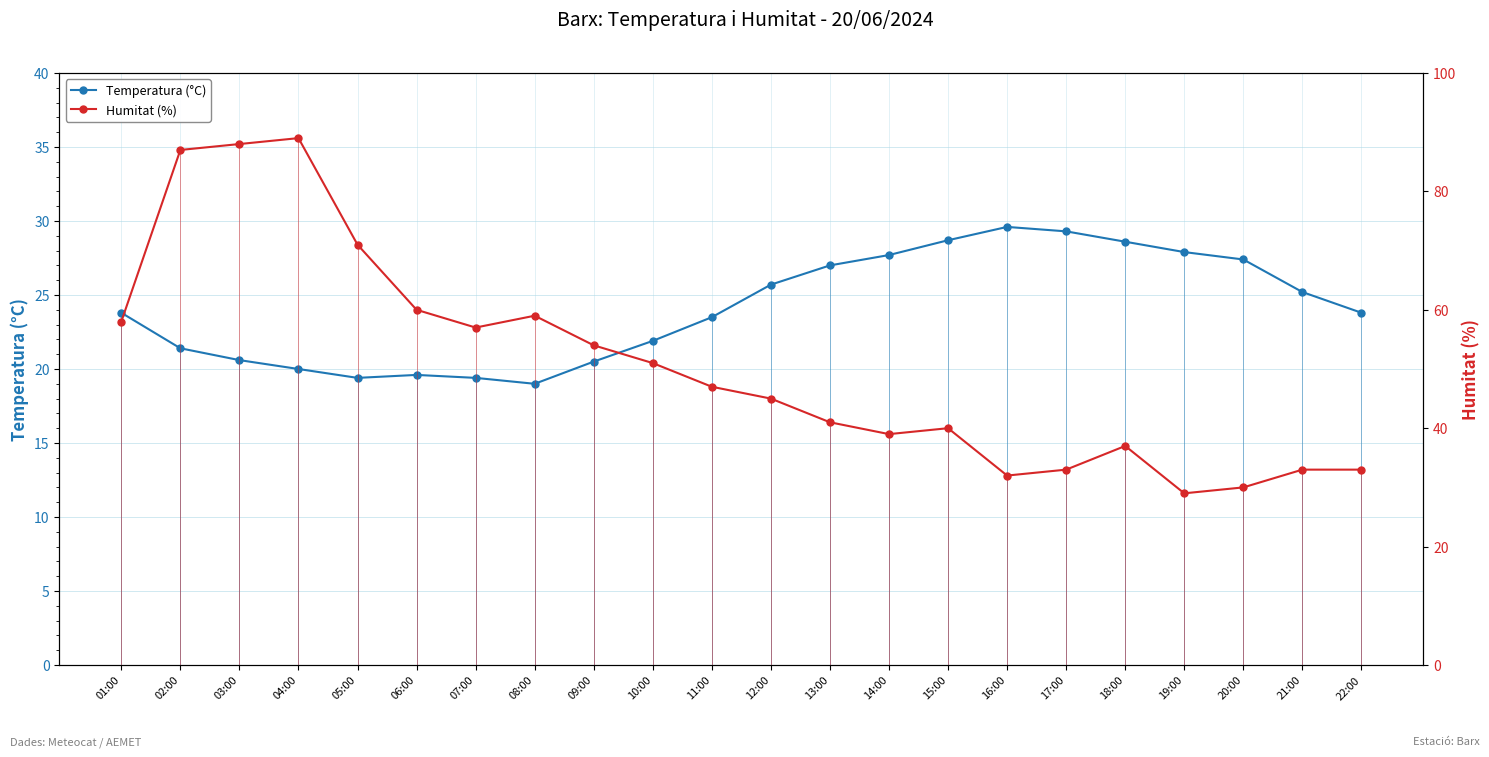

True or false: Temperatura (°C) has more than 0 interior local peaks.

True